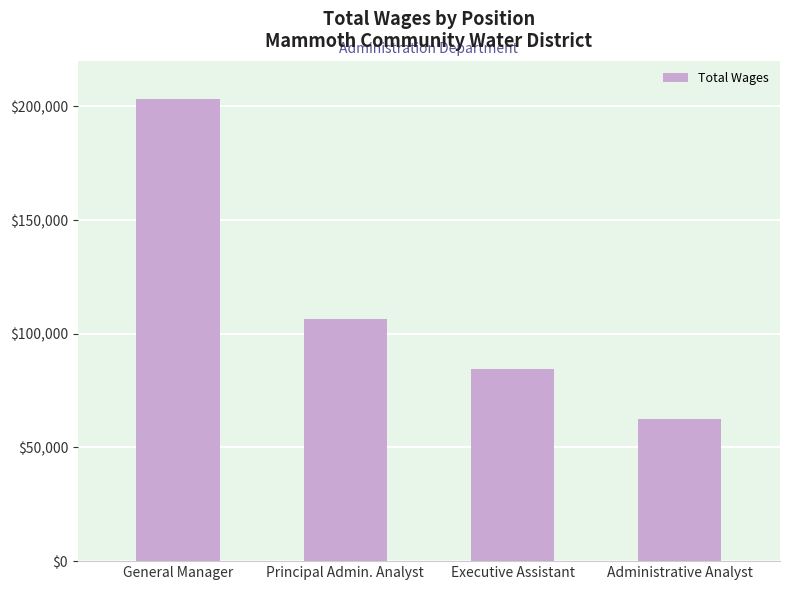

What is the approximate value at General Manager?

203177